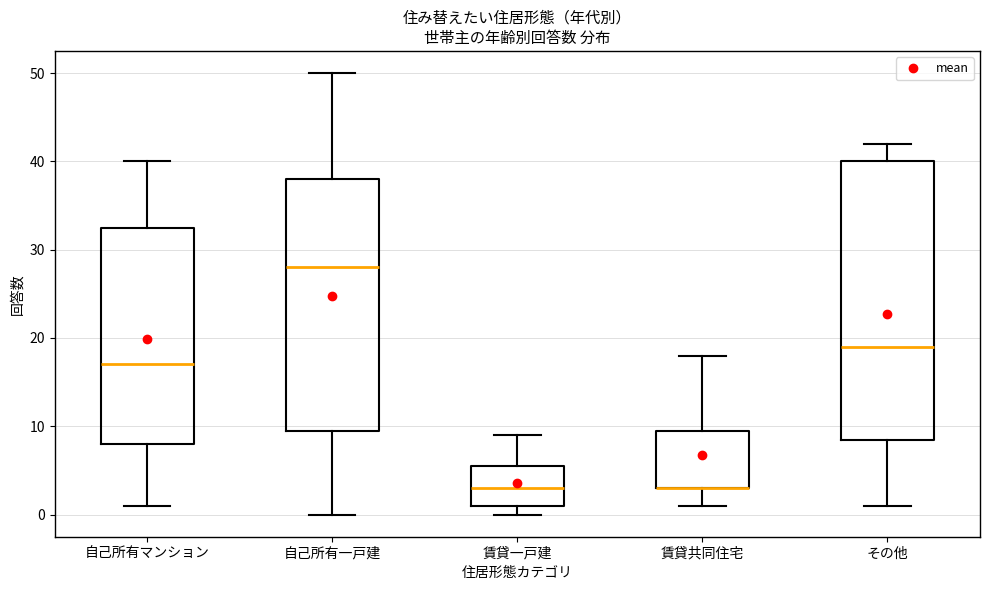

Where does the upper whisker of the box for 賃貸一戸建 end on the y-axis? The values are not printed on the chart, so give them approximately, as read against the axis.

9